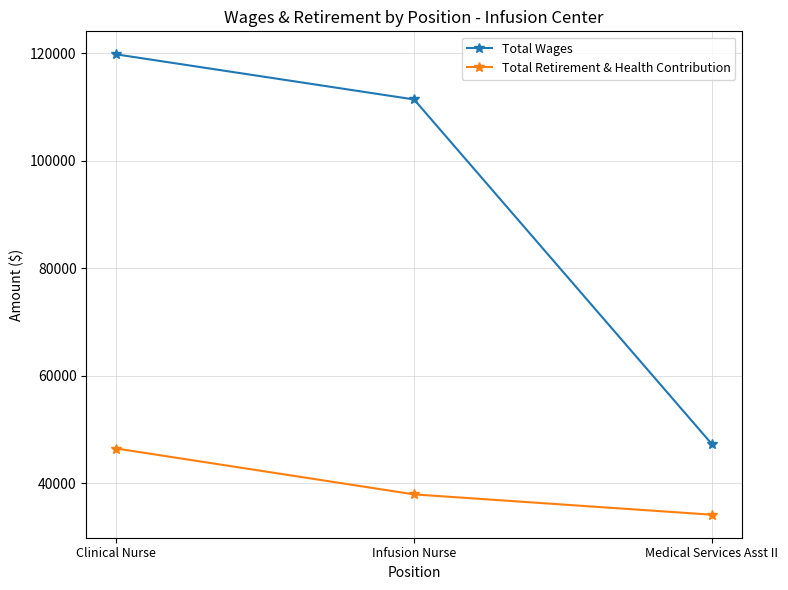

What is the difference between the Total Wages values at Infusion Nurse and Medical Services Asst II?

64077